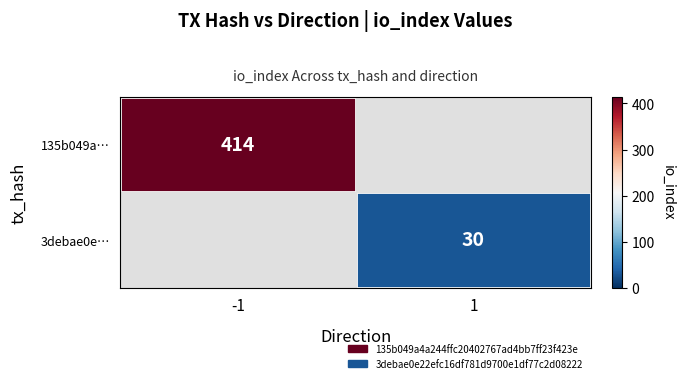

Which has a higher value, 1 or -1?

-1